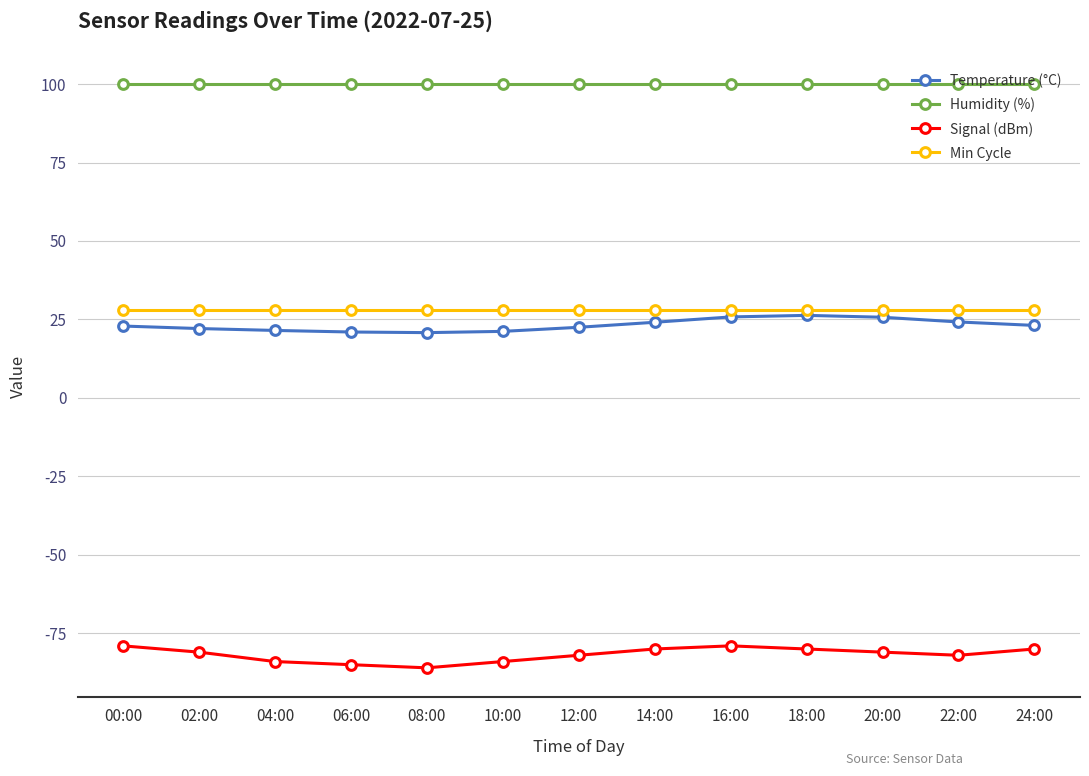

Which series has the largest total across all categories?

Humidity (%)